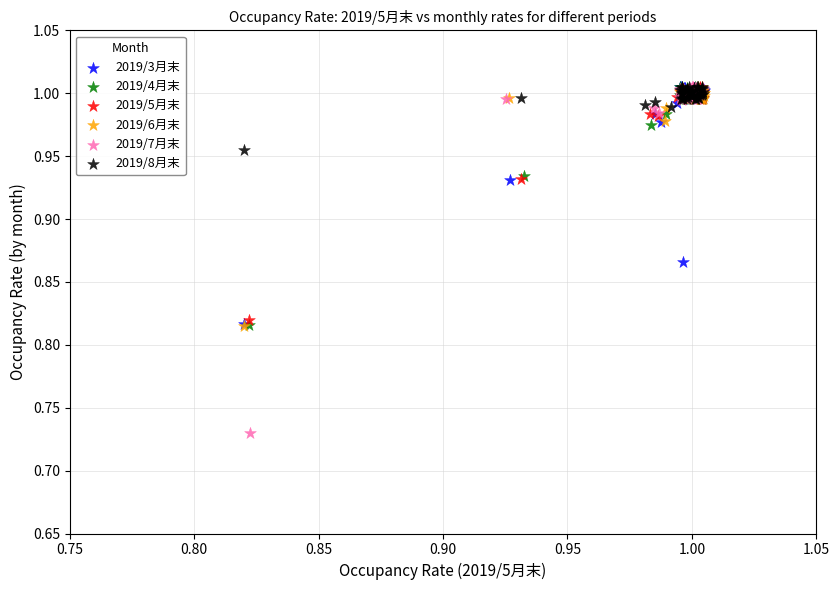

Which series reaches the minimum Y coordinate?

2019/7月末